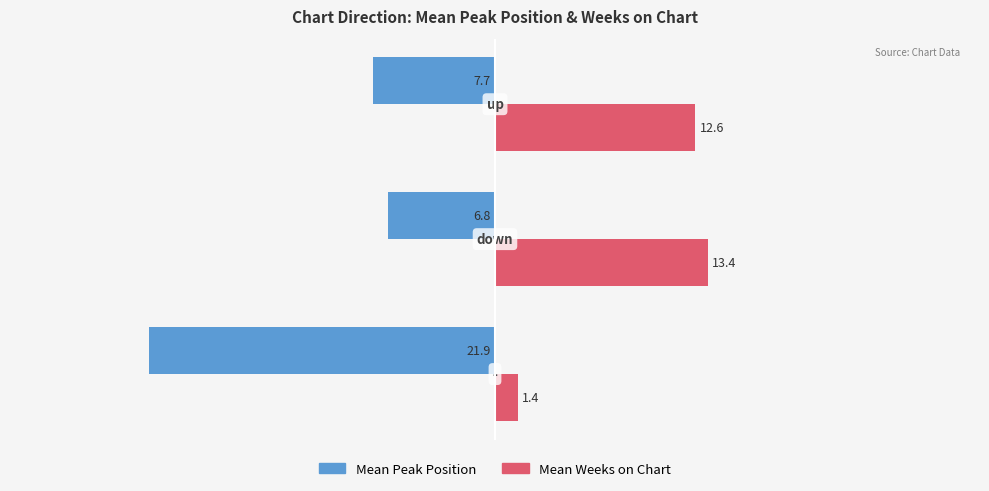

Which series has the largest total across all categories?

Mean Weeks on Chart